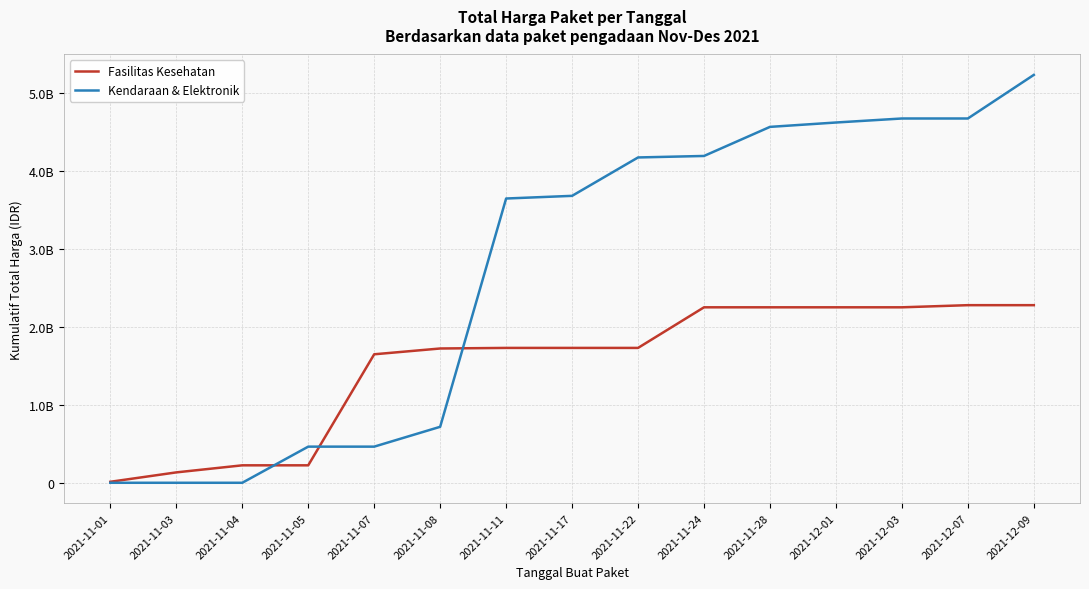

Reading right to left, transcribe all the data shown in this chart.

Fasilitas Kesehatan: 2280637185	2280637185	2253225185	2253225185	2253225185	2253225185	1731765985	1731765985	1731765985	1724364745	1649940745	224072845	224072845	133400770	12787500
Kendaraan & Elektronik: 5237859900	4677888900	4677888900	4626287900	4570135100	4196731100	4177556100	3684556100	3650264100	718702100	464002100	464002100	0	0	0